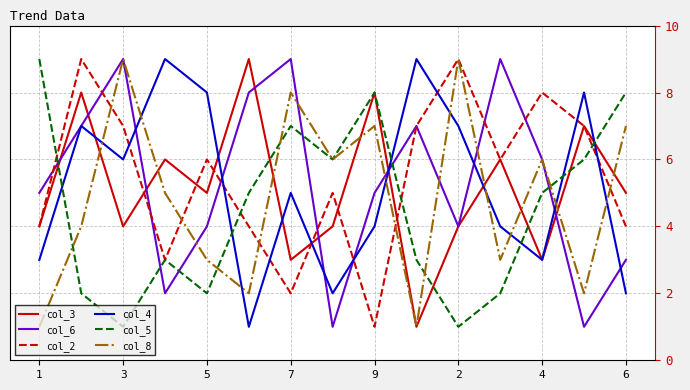

True or false: col_5 and col_4 cross at least once.

True